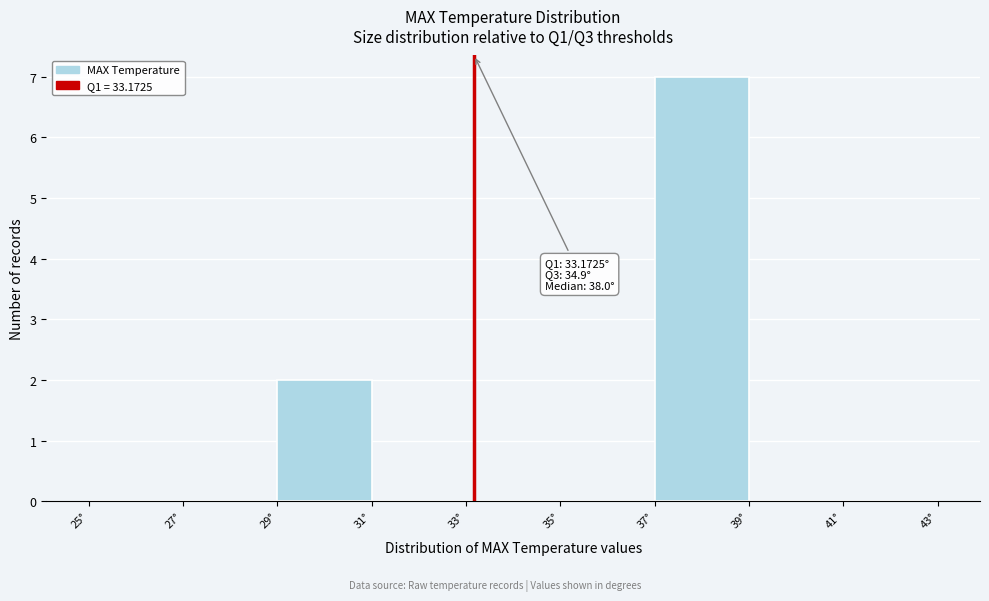

Which range on the x-axis has the tallest bar?

37 to 39